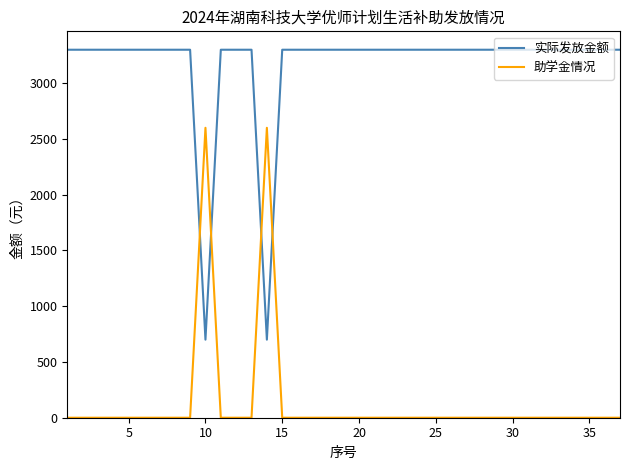

How many intersections are there between 助学金情况 and 实际发放金额?

4